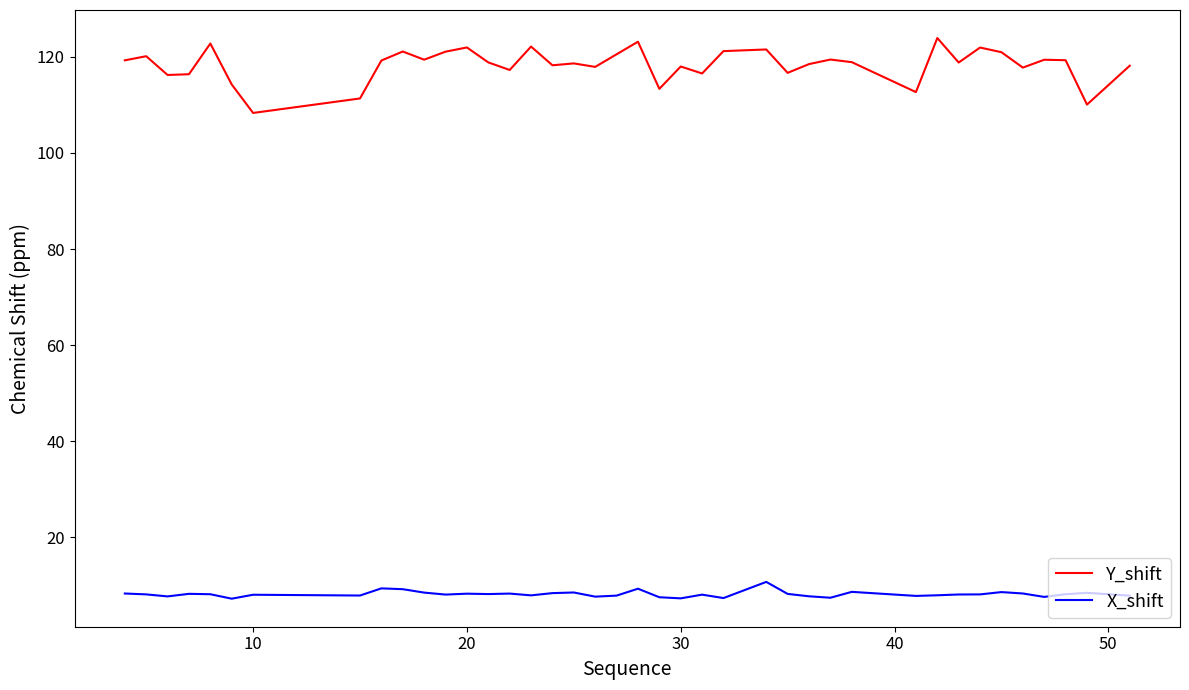

Which series has the largest range (max minus min)?

Y_shift